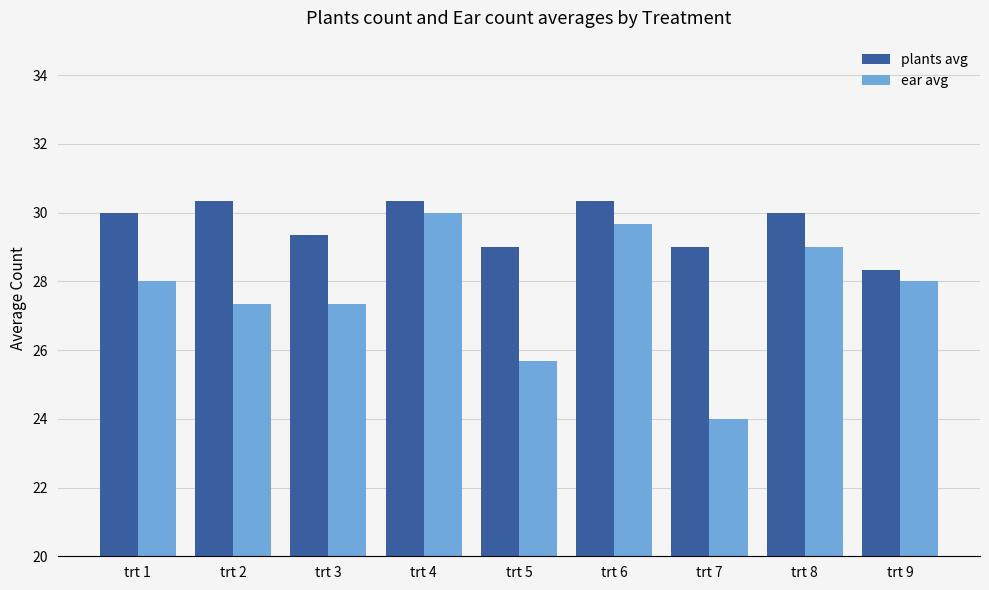

Reading left to right, extract all data points from this chart.

plants avg: 30.0	30.3	29.3	30.3	29.0	30.3	29.0	30.0	28.3
ear avg: 28.0	27.3	27.3	30.0	25.7	29.7	24.0	29.0	28.0